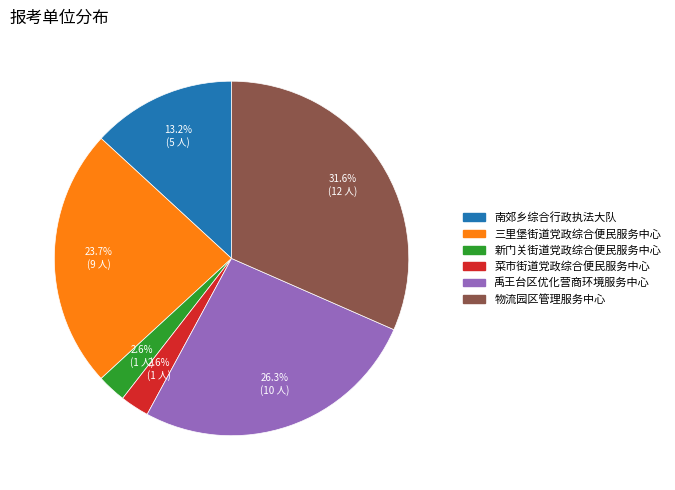

Which category has the biggest portion of the pie?

物流园区管理服务中心